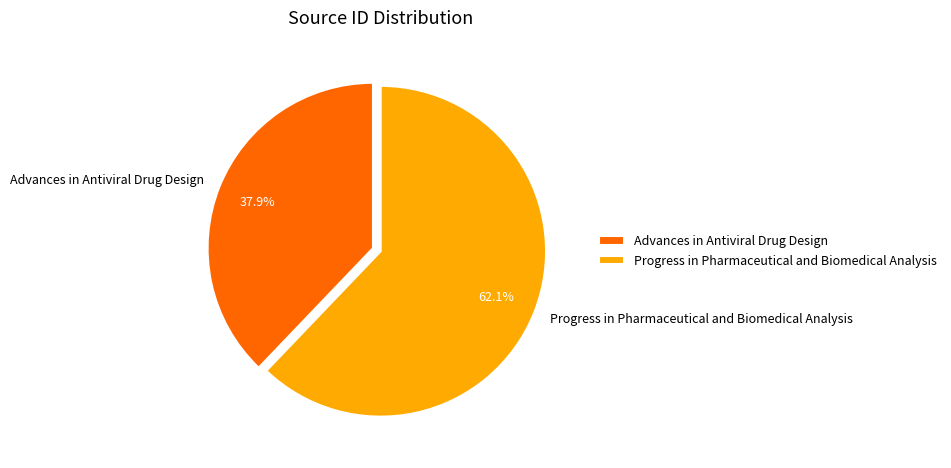

Is there any slice that represents more than half of the pie?

Yes